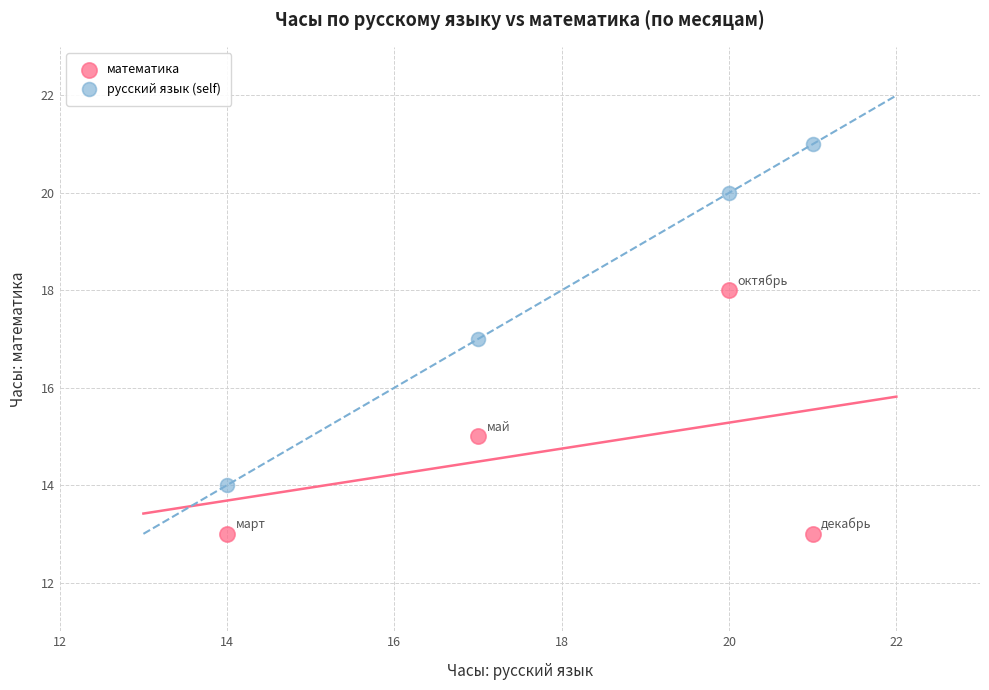

Across all data points, what is the range of X values (max minus min)?

7